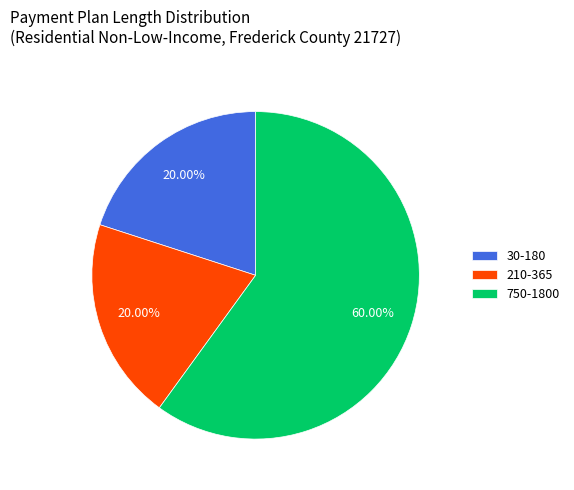

Between 210-365 and 750-1800, which is larger?

750-1800